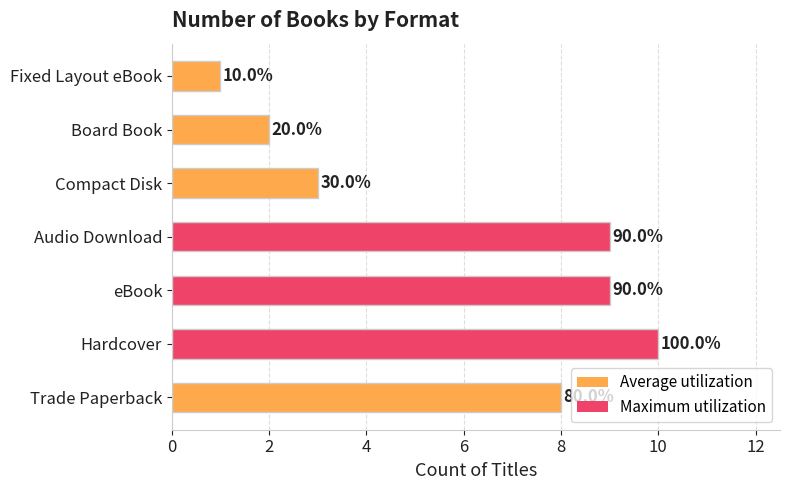

What is the difference between the second highest and second lowest values?

7